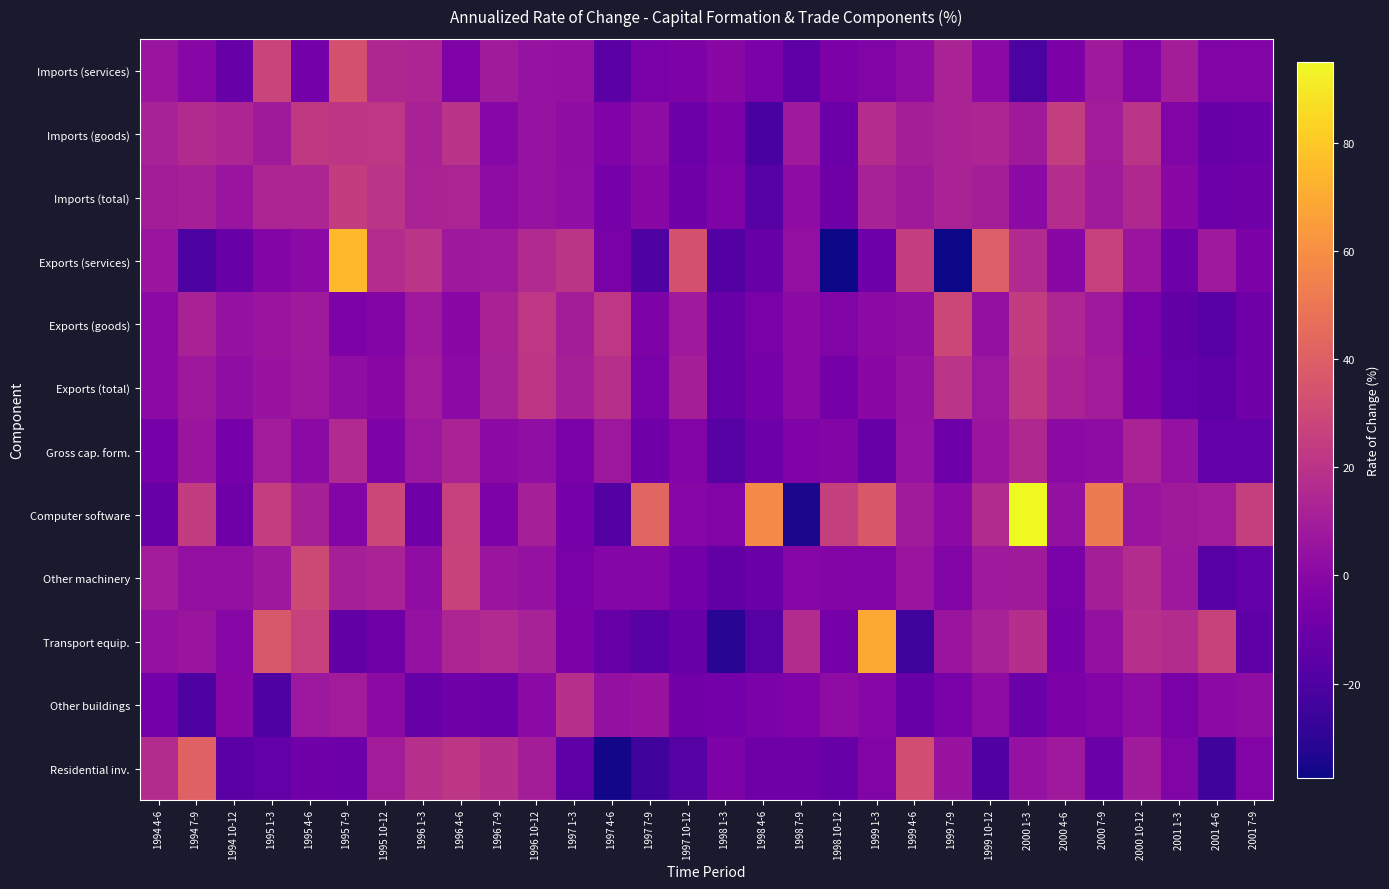

List the series in order of their peak value, lowest first.

Gross cap. form., Other buildings, Exports (total), Imports (total), Imports (goods), Exports (goods), Other machinery, Imports (services), Residential inv., Transport equip., Exports (services), Computer software